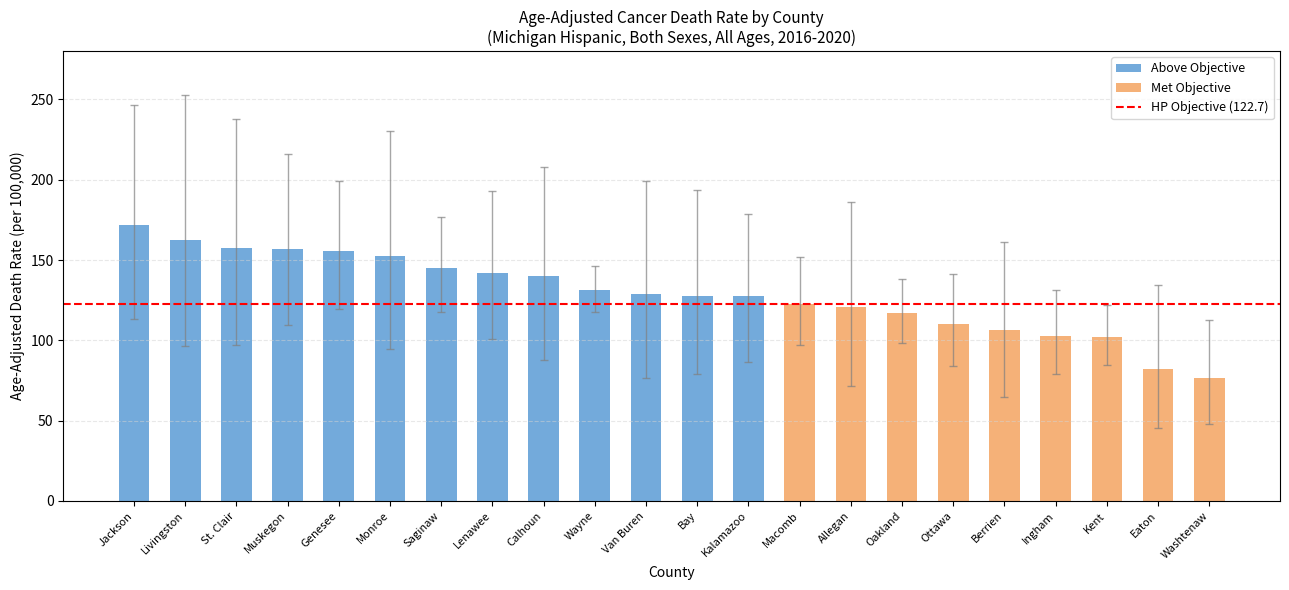

What is the value of the 13th bar from the left?

127.3